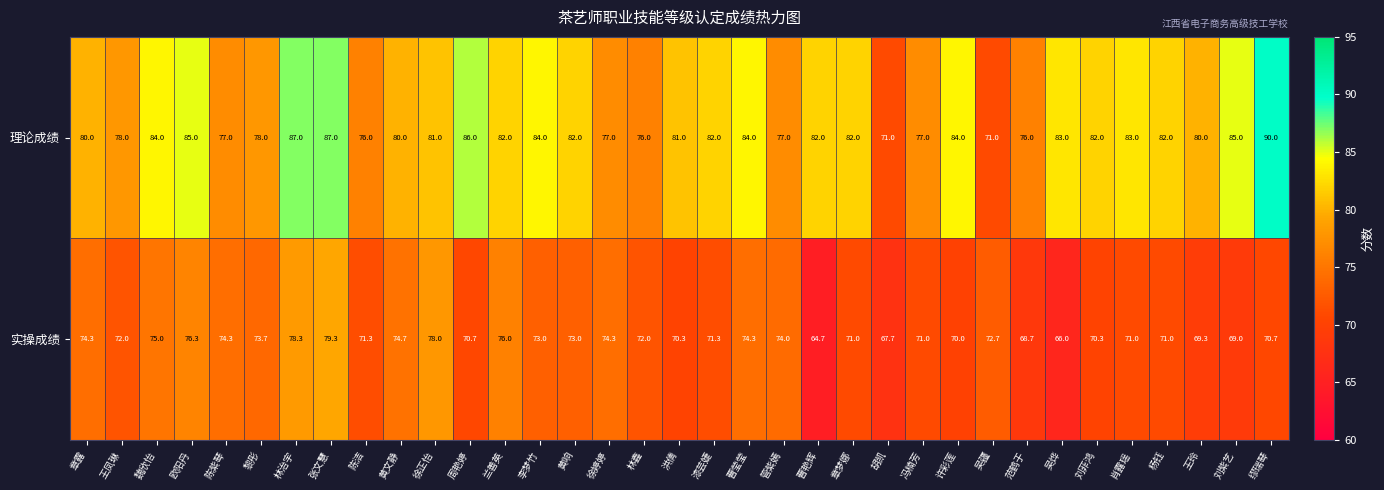

Which label corresponds to the largest value in the chart?

缪瑞琴